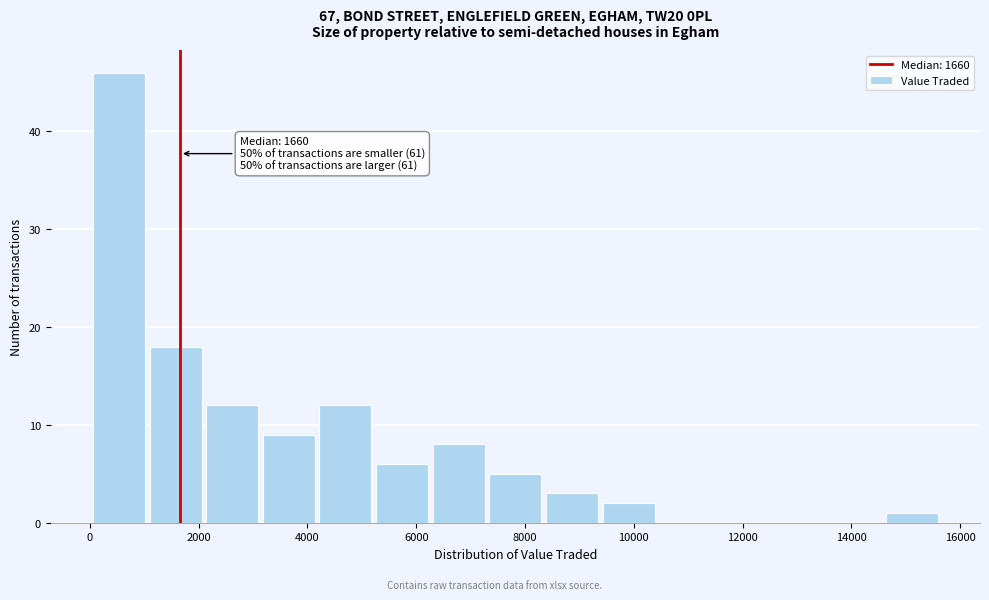

Which range on the x-axis has the tallest bar?

0 to 1000